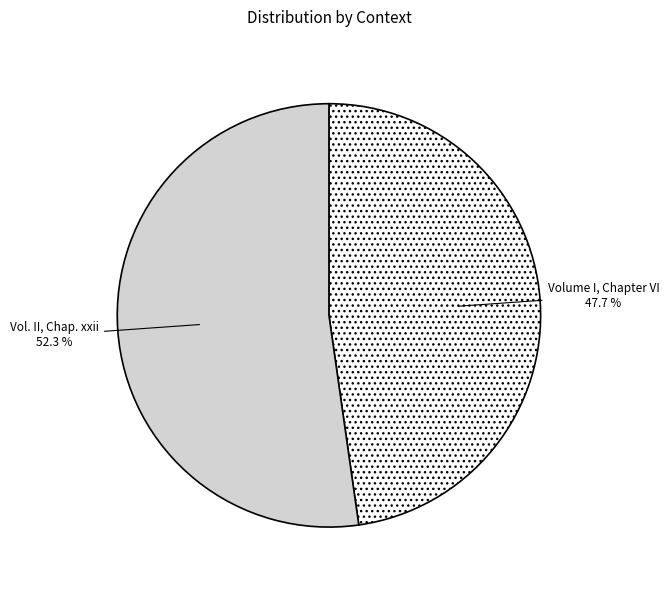

How many slices are in this pie chart?

2